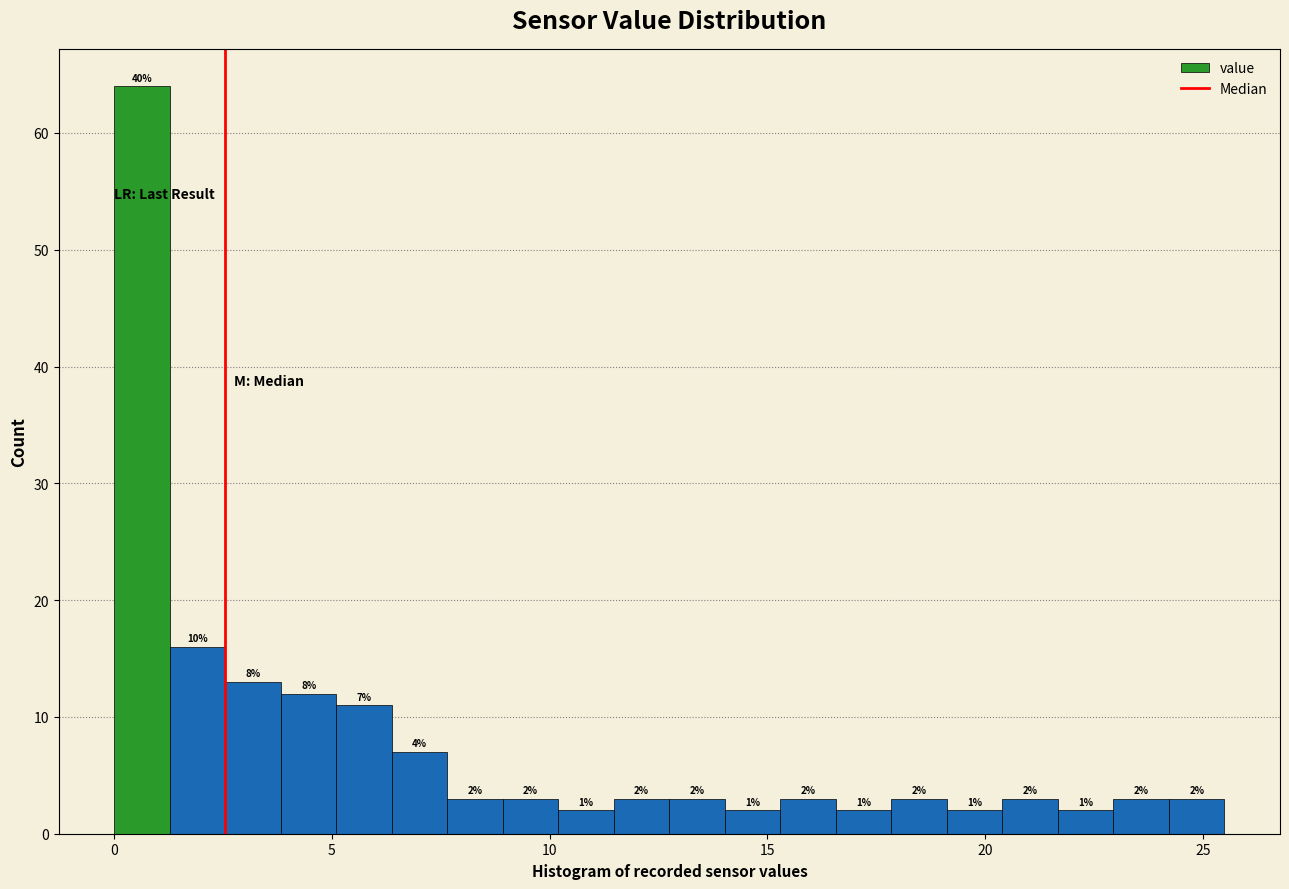

Read against the x-axis, roughly where is the centre of the tallest bar?

0.5